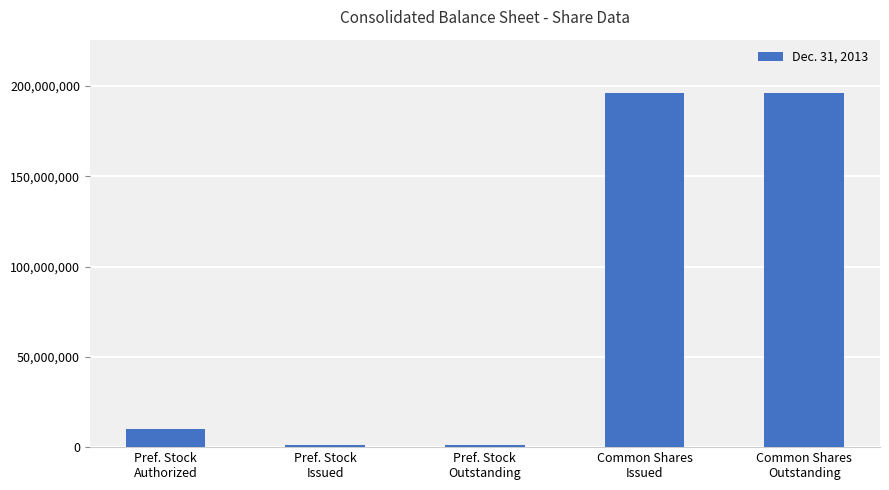

What is the difference between the maximum and minimum values?

195198413